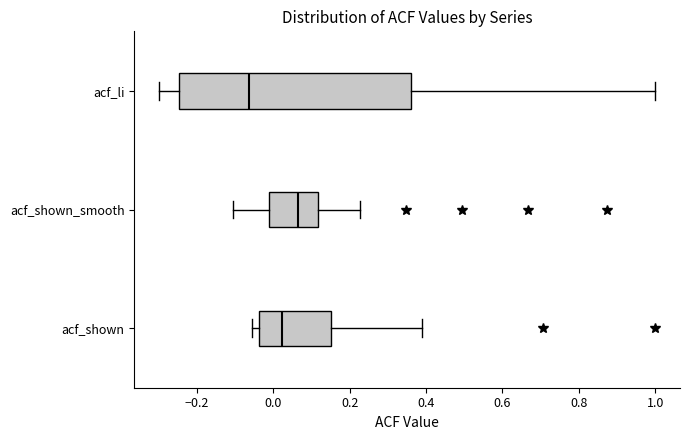

Where does the right whisker of the box for acf_li end on the x-axis? The values are not printed on the chart, so give them approximately, as read against the axis.

1.00